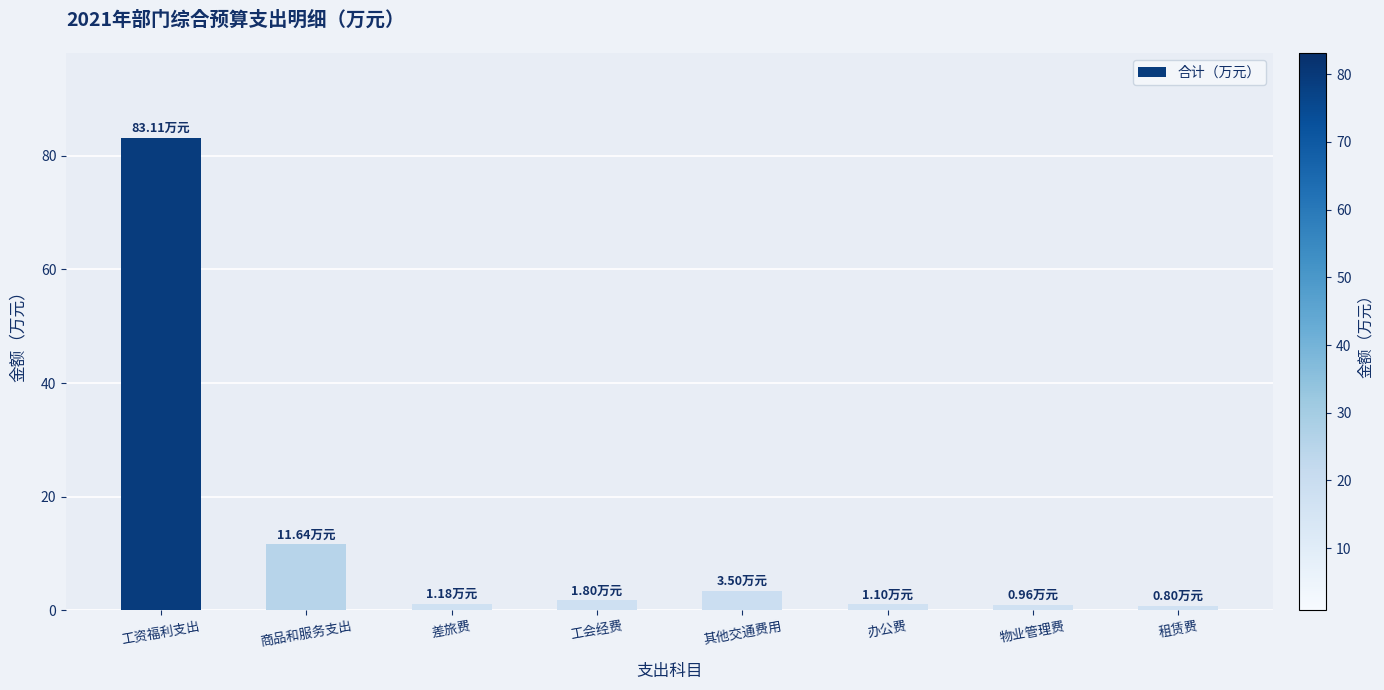

What is the value of the 1st bar from the left?

83.1